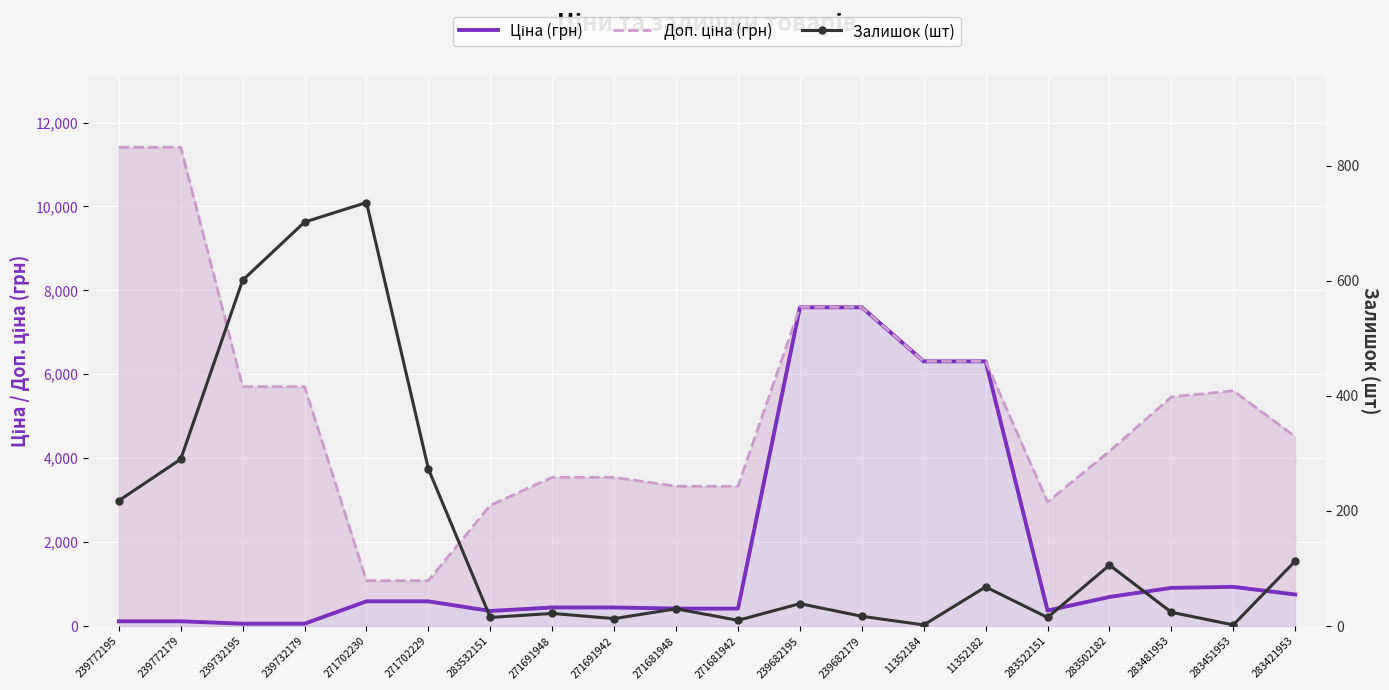

What is the difference between the maximum and minimum values in the Залишок (шт) series?

734.0